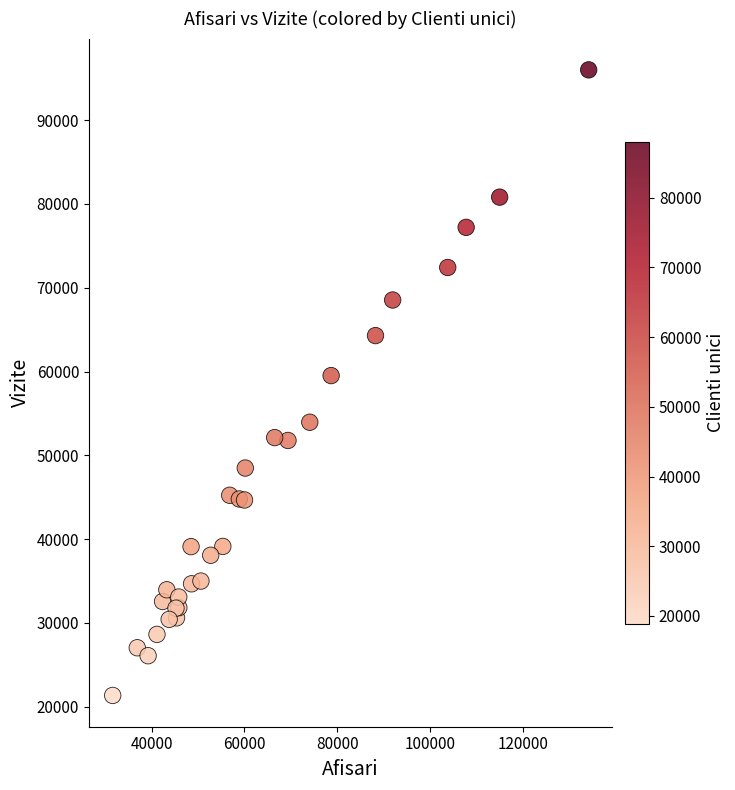

What Y value in the scatter plot is closest to 58679?

59521